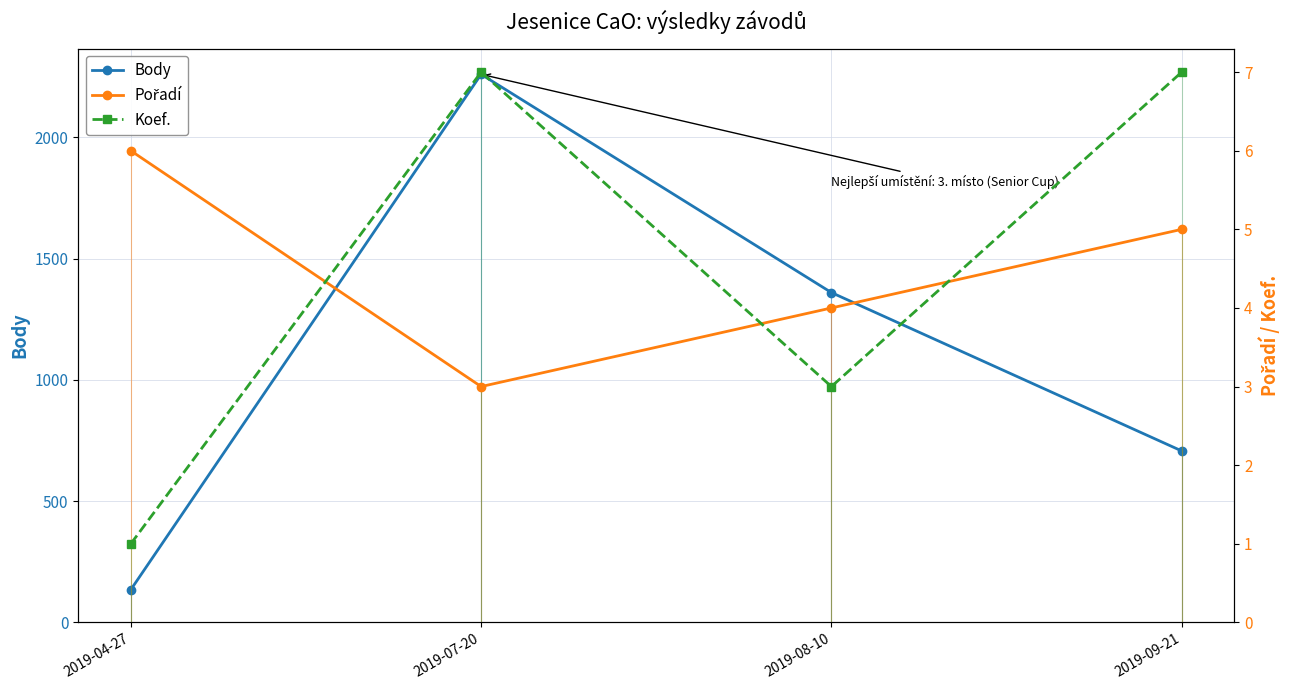

How many Body values are between 707 and 2260?

3